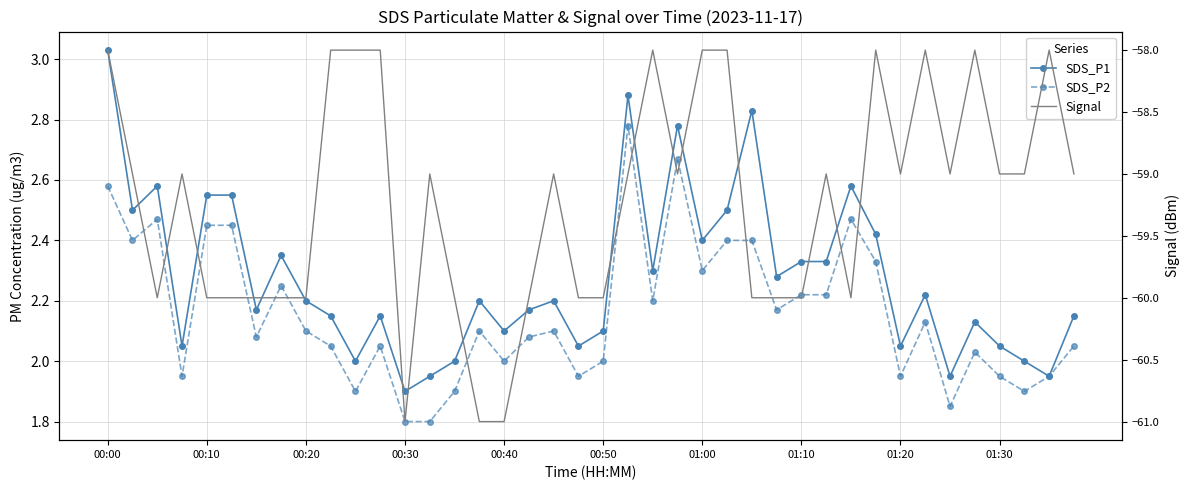

Is this an area chart (filled region under the line)?

No